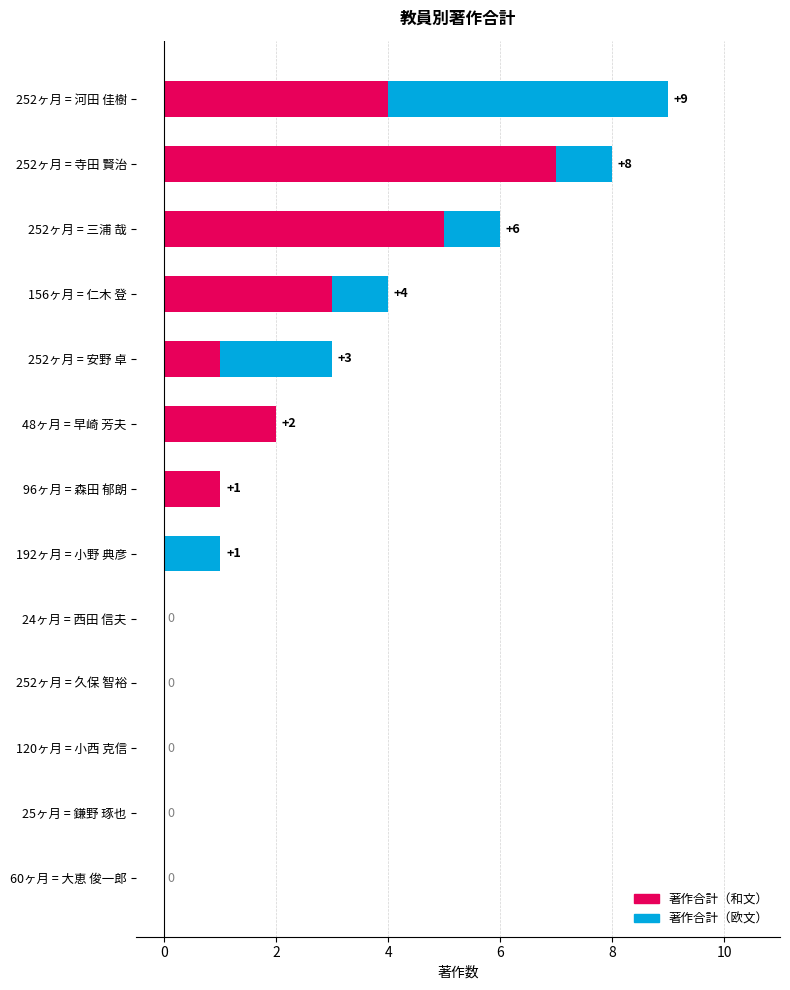

What is the maximum value for 著作合計（和文）?

7